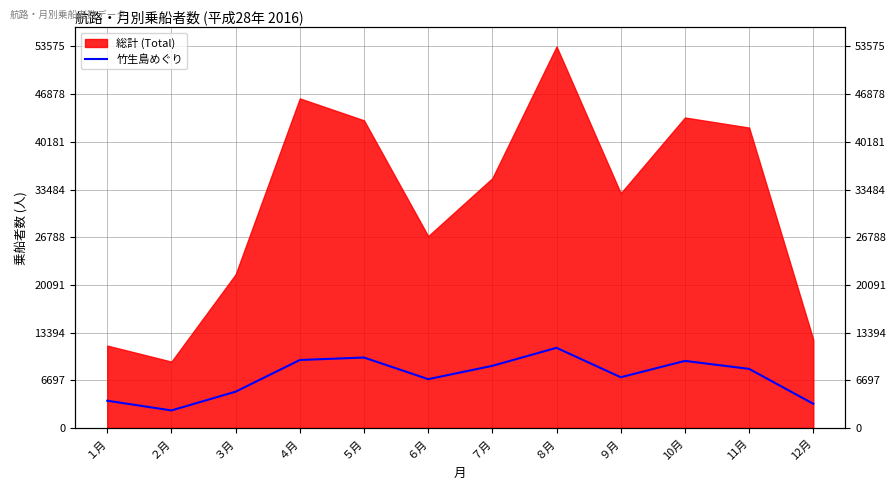

Is it true that the value at １月 is 867?

False